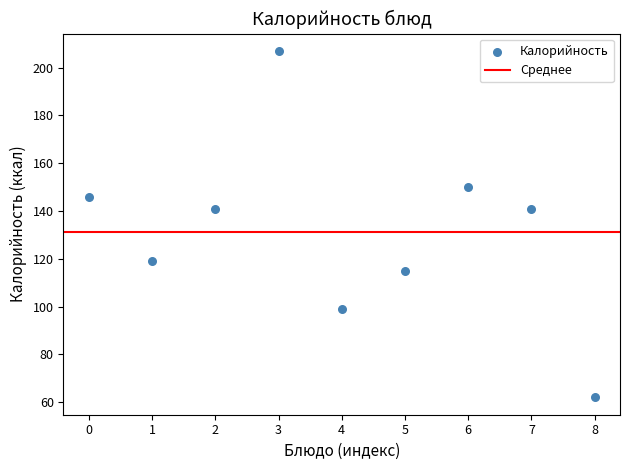

What is the average Y value?

131